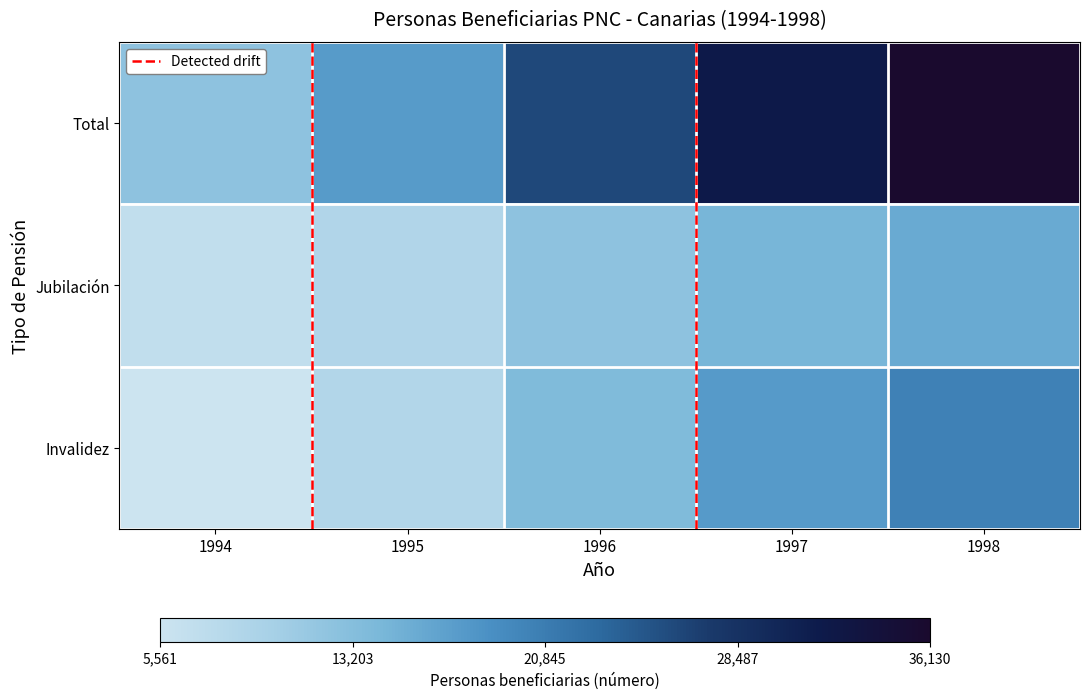

Between 1994 and 1996, which is larger?

1996